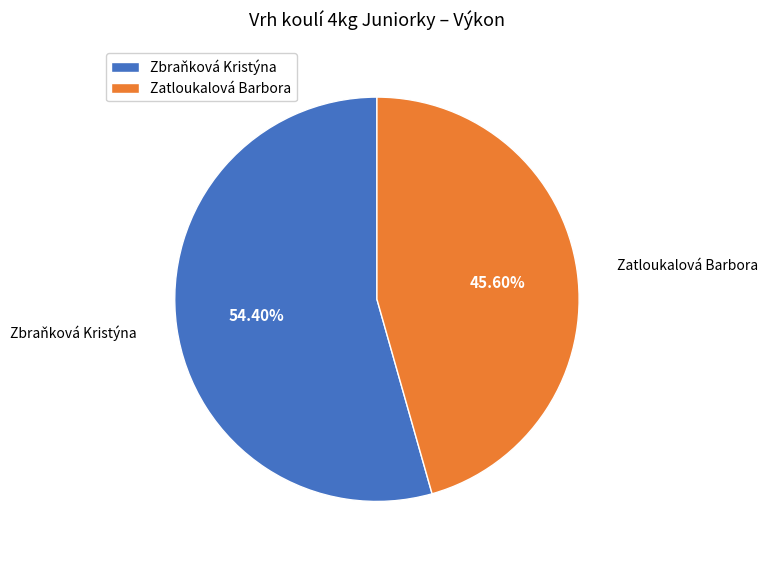

To the nearest percent, what portion does Zbraňková Kristýna represent?

54%